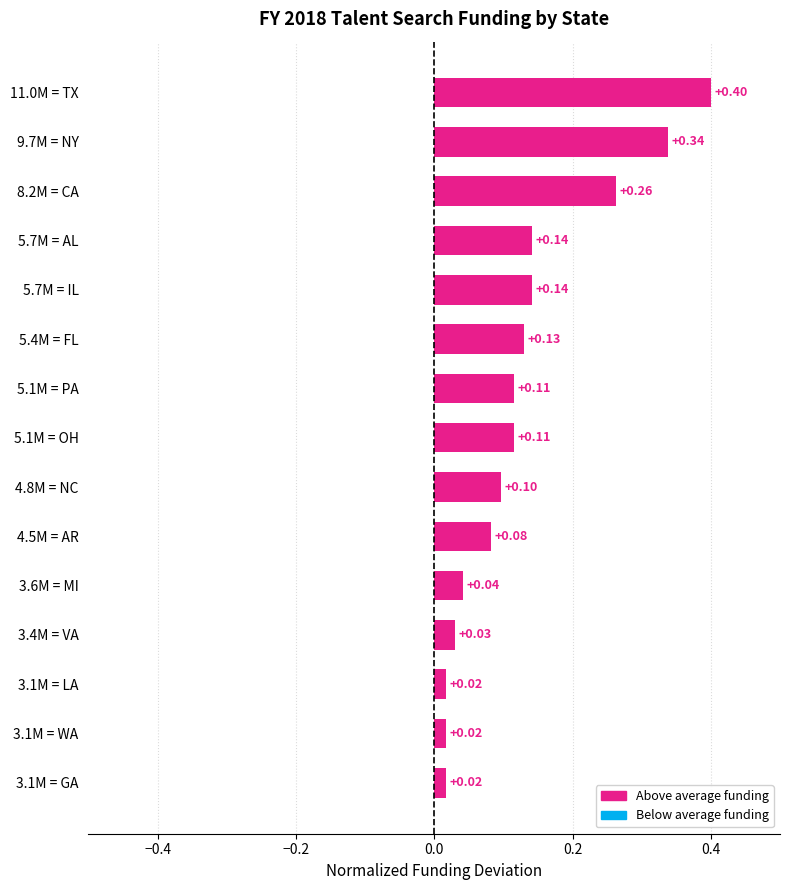

Between 3.4M = VA and 5.1M = PA, which is larger?

5.1M = PA